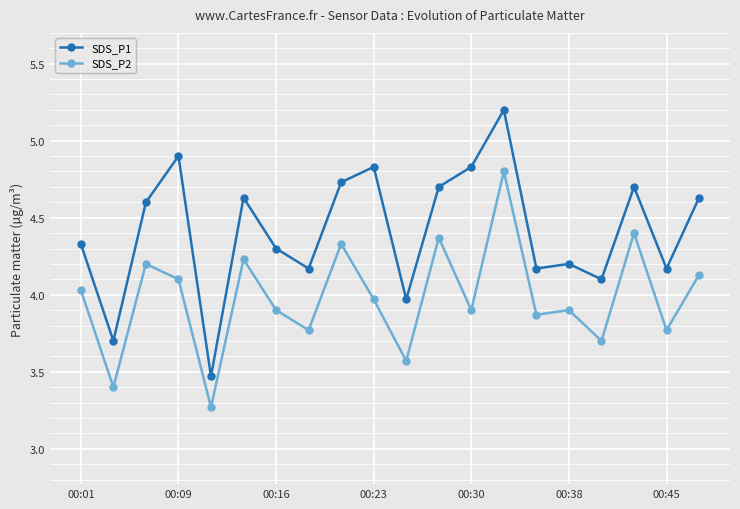

True or false: SDS_P2 and SDS_P1 intersect in this chart.

False